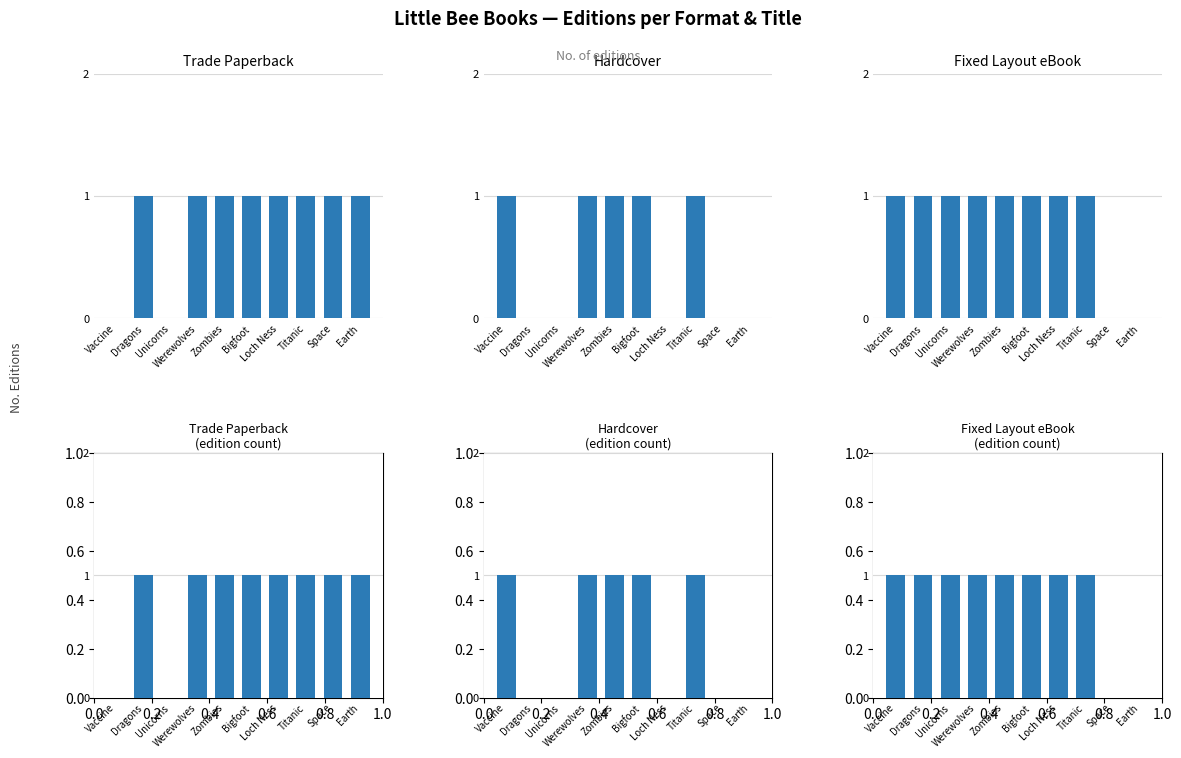

Reading right to left, list all the values displayed in this chart.

Trade Paperback: 1	1	1	1	1	1	1	0	1	0
Hardcover: 0	0	1	0	1	1	1	0	0	1
Fixed Layout eBook: 0	0	1	1	1	1	1	1	1	1